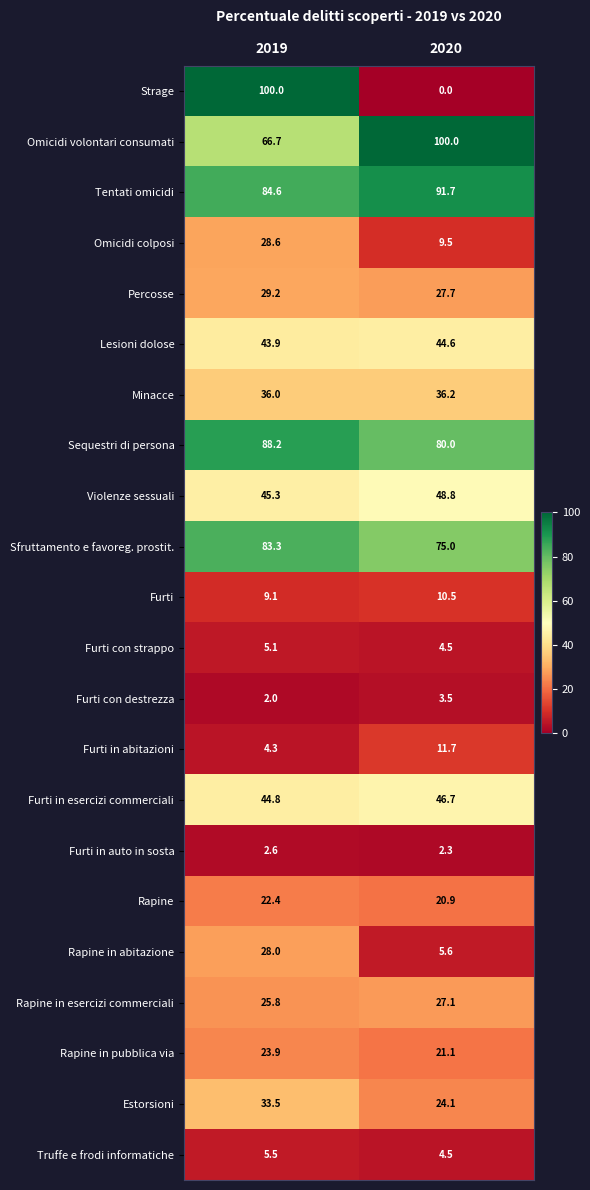

Which category has the highest value in the Furti in esercizi commerciali series?

2020